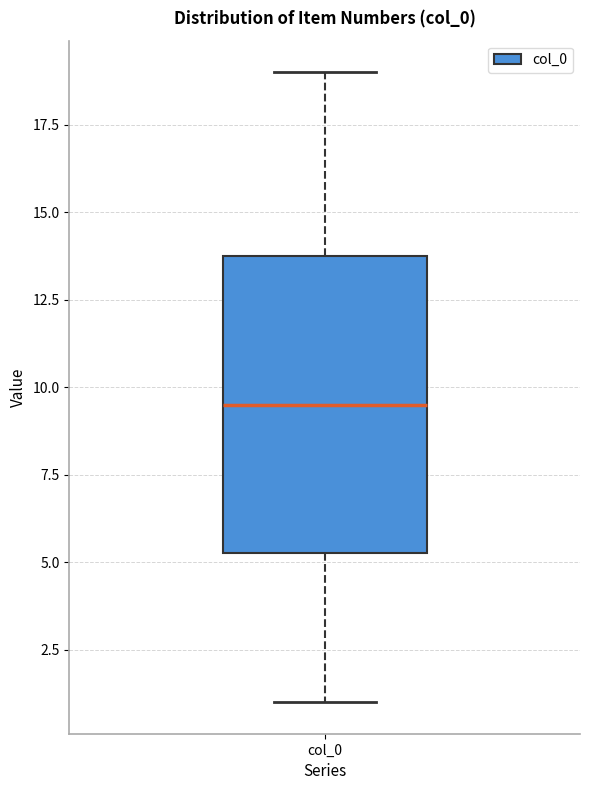

Where is the lower edge of the box for col_0 on the y-axis? The values are not printed on the chart, so give them approximately, as read against the axis.

5.5